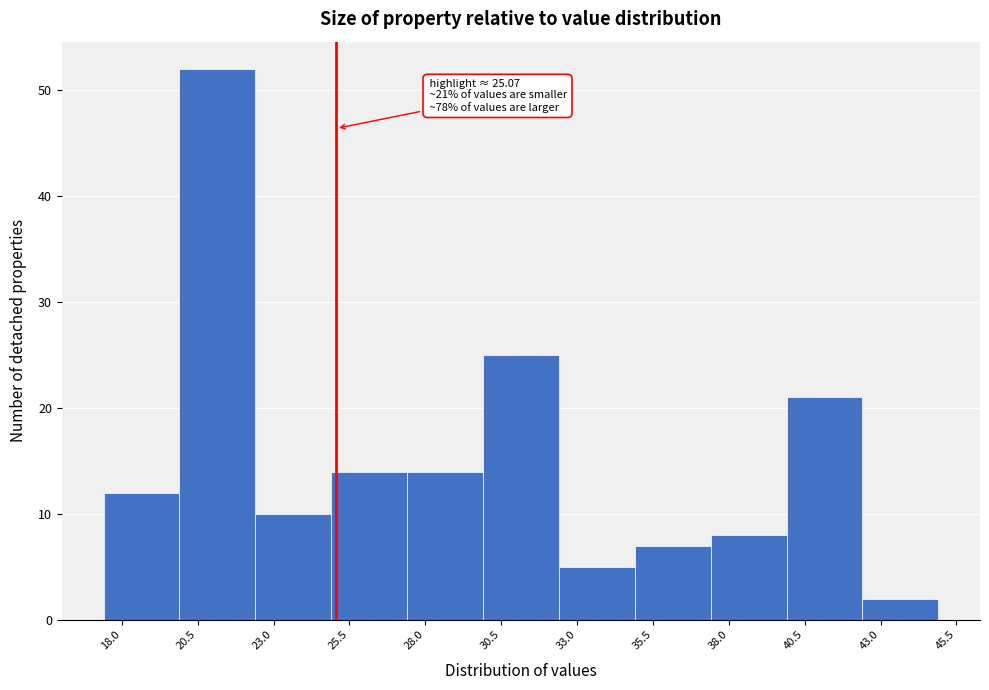

Which range on the x-axis has the tallest bar?

19.9 to 22.4